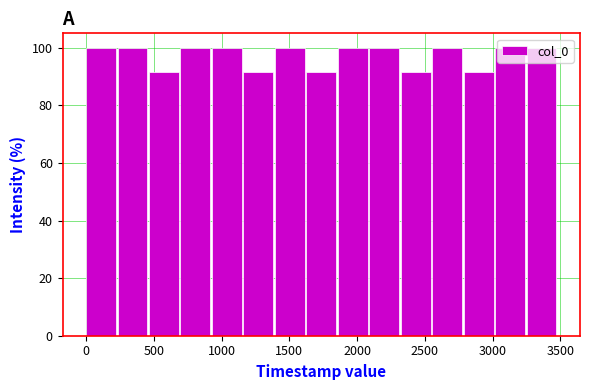

How tall is the bar that spans 1400 to 1650 on the x-axis? Neither the bar edges nor the heights are printed on the chart, so give them approximately, as read against the axes.

100